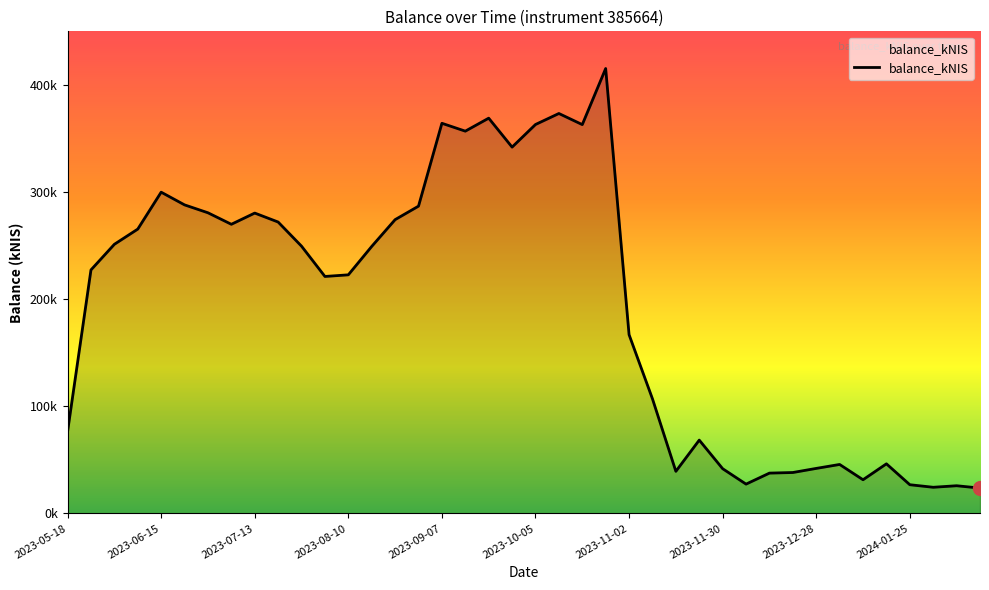

What is the minimum value shown in the chart?

23.7